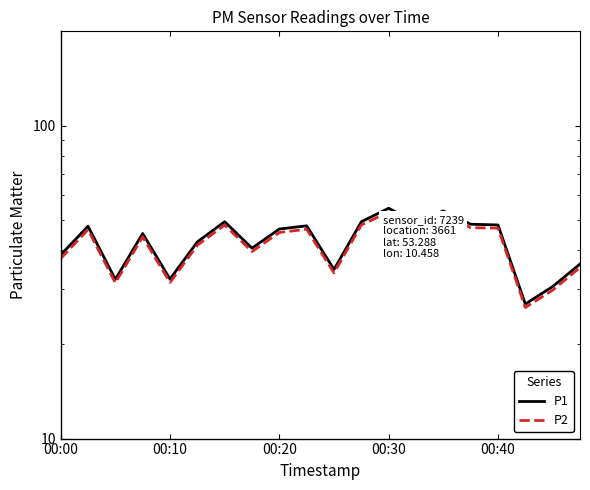

What is the value of the P1 point at the 11th from the left?

34.7